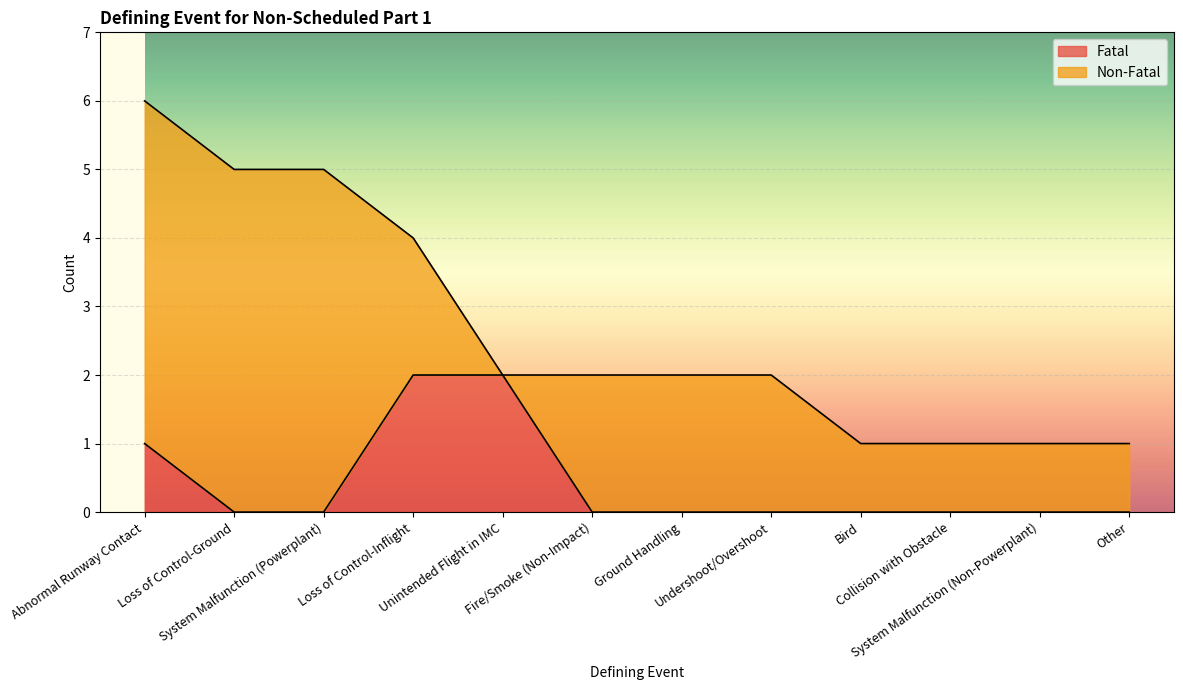

True or false: the data has more than 2 interior local peaks.

False